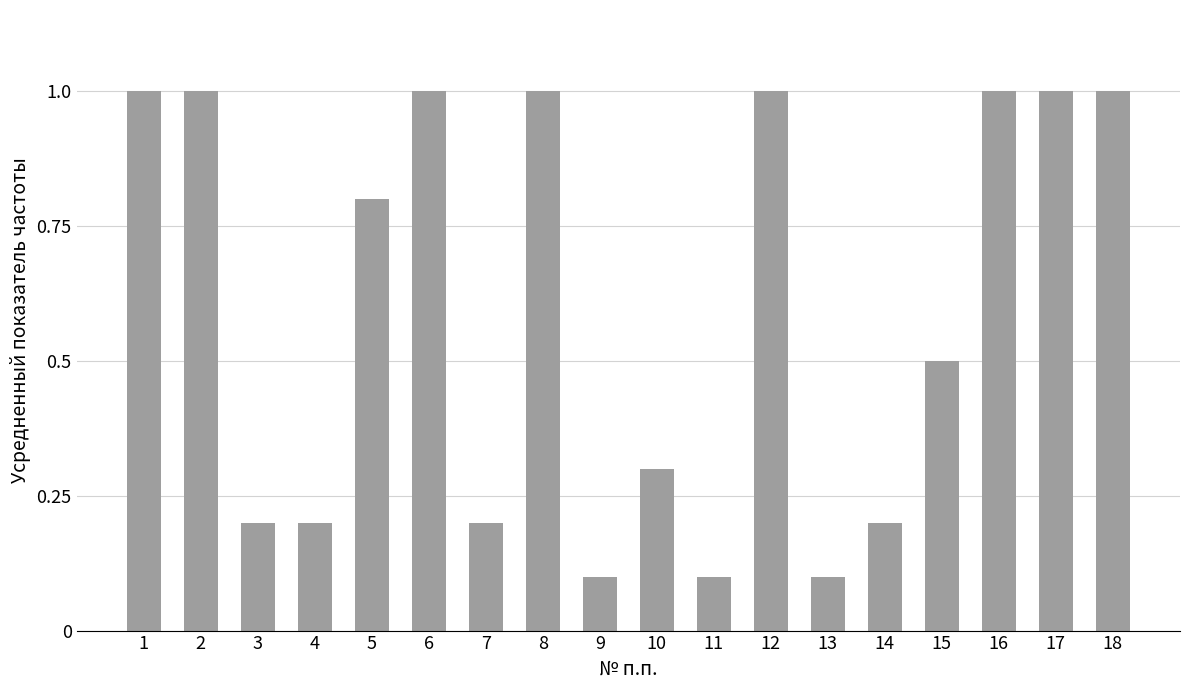

Reading left to right, extract all data points from this chart.

1=1.0	2=1.0	3=0.2	4=0.2	5=0.8	6=1.0	7=0.2	8=1.0	9=0.1	10=0.3	11=0.1	12=1.0	13=0.1	14=0.2	15=0.5	16=1.0	17=1.0	18=1.0